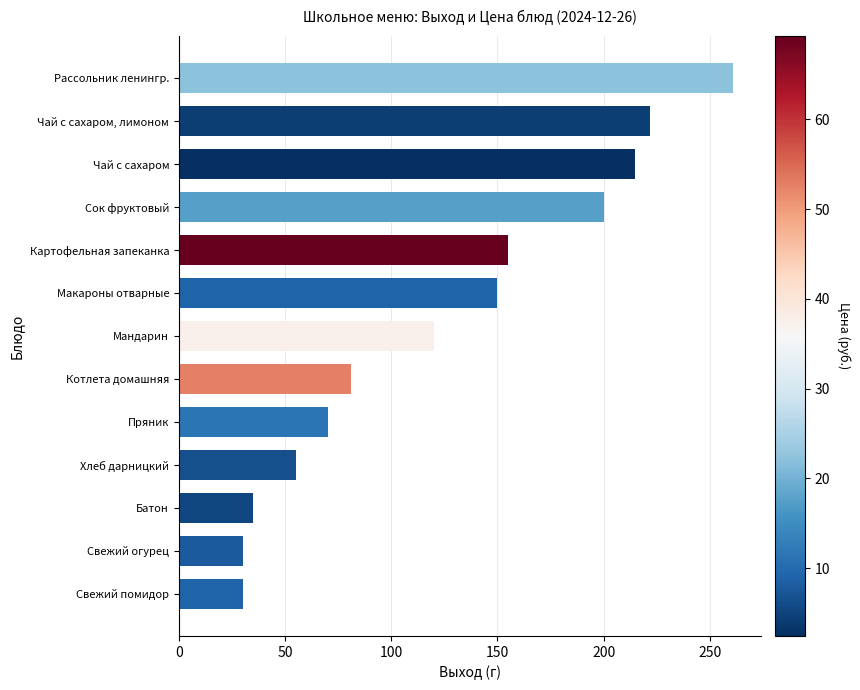

What is the ratio of the value at Свежий помидор to the value at Котлета домашняя?

0.4